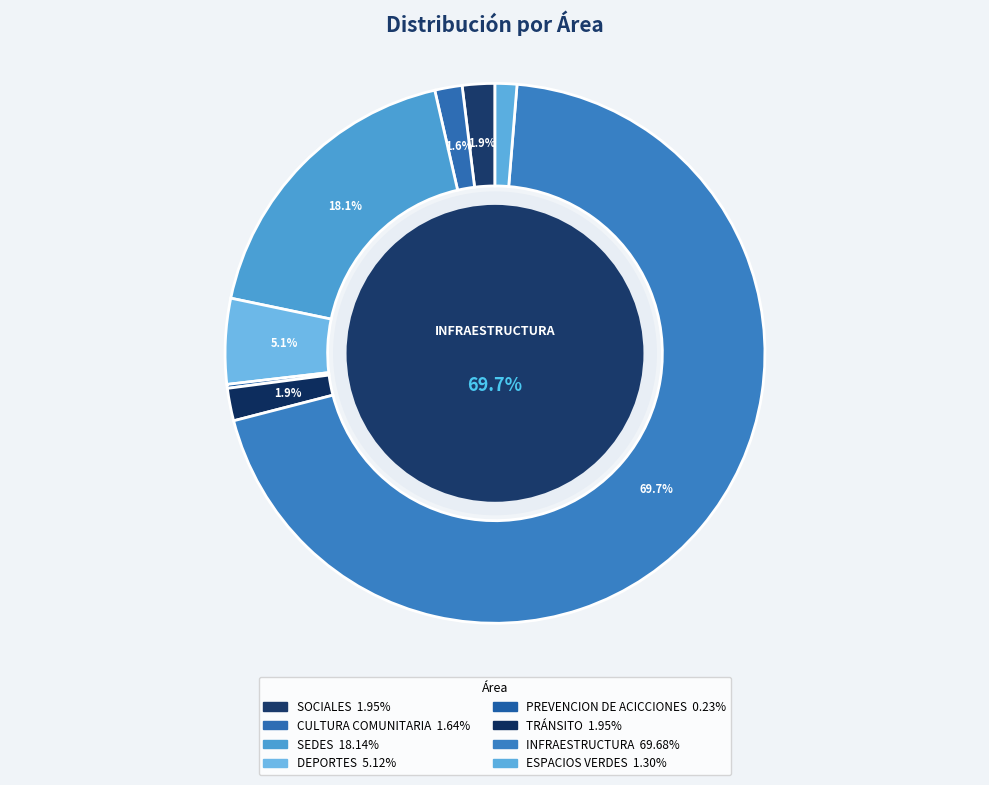

To the nearest percent, what is the difference between the SEDES and CULTURA COMUNITARIA slice percentages?

17%